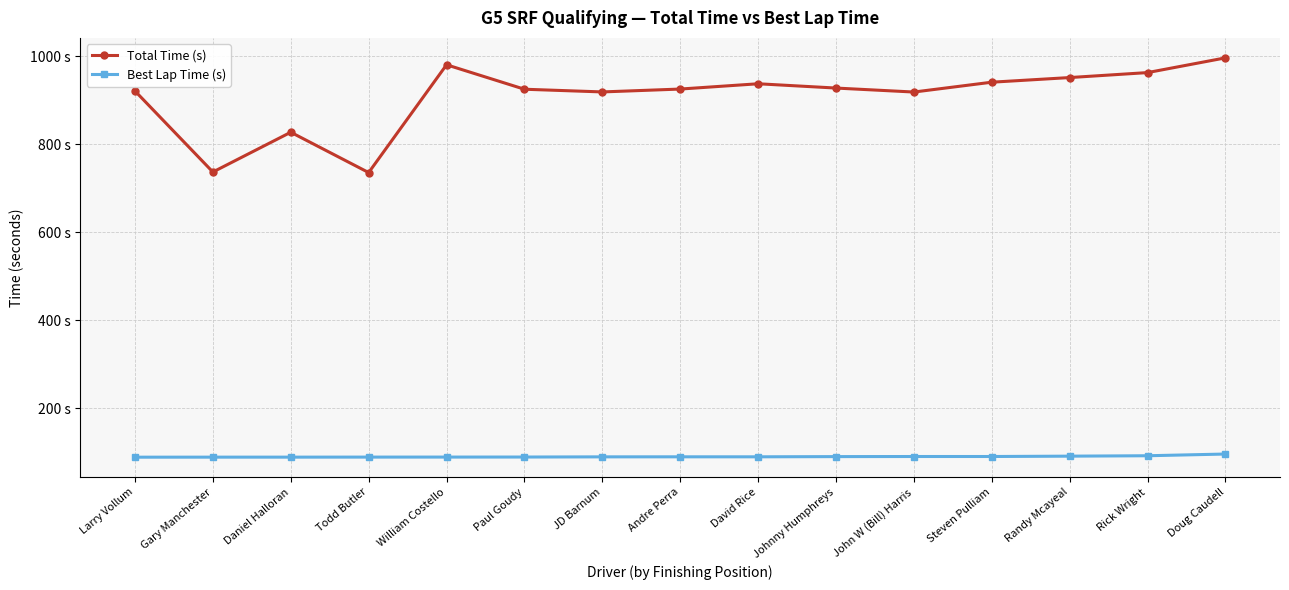

At which category is the sum across all series the highest?

Doug Caudell